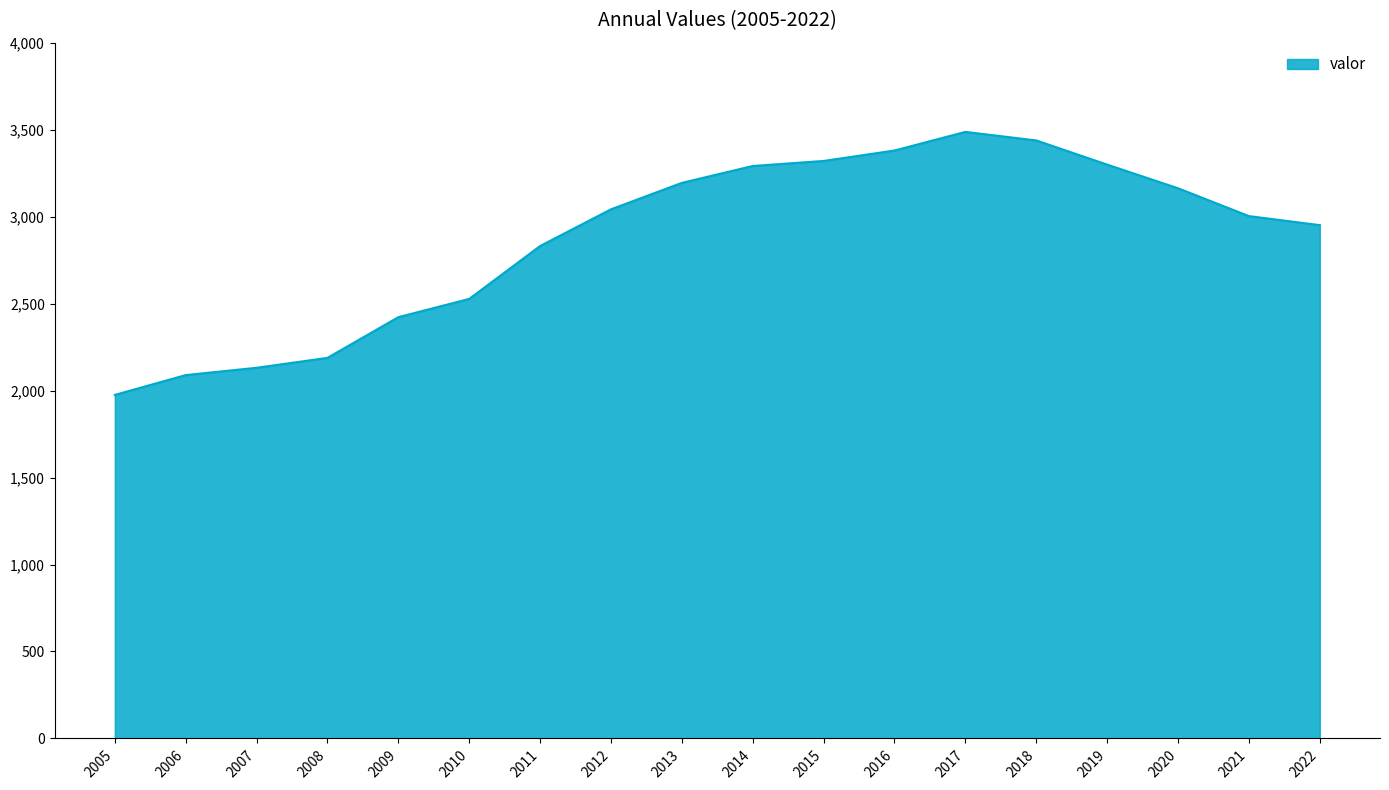

Between 2012 and 2008, which is larger?

2012